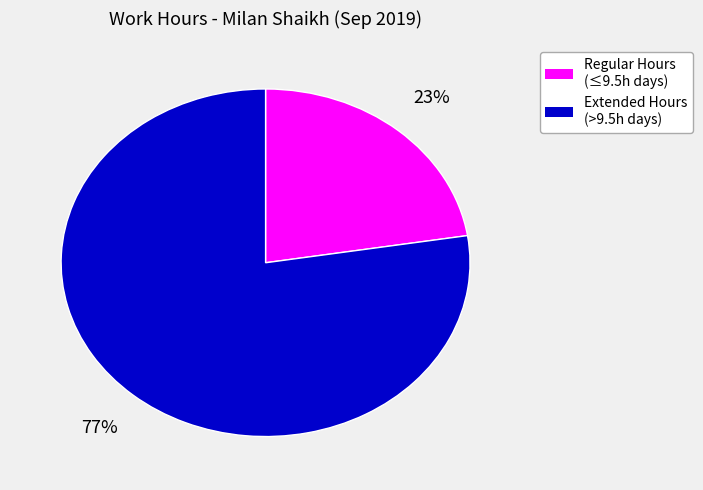

Is there a majority slice in this chart?

Yes